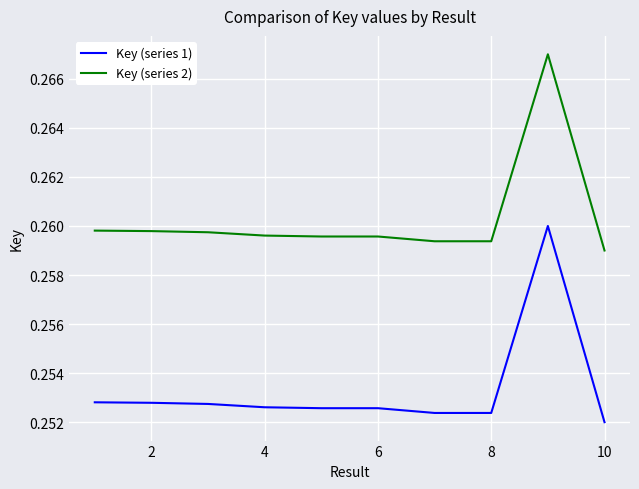

Does the chart display data point markers on the line(s)?

No